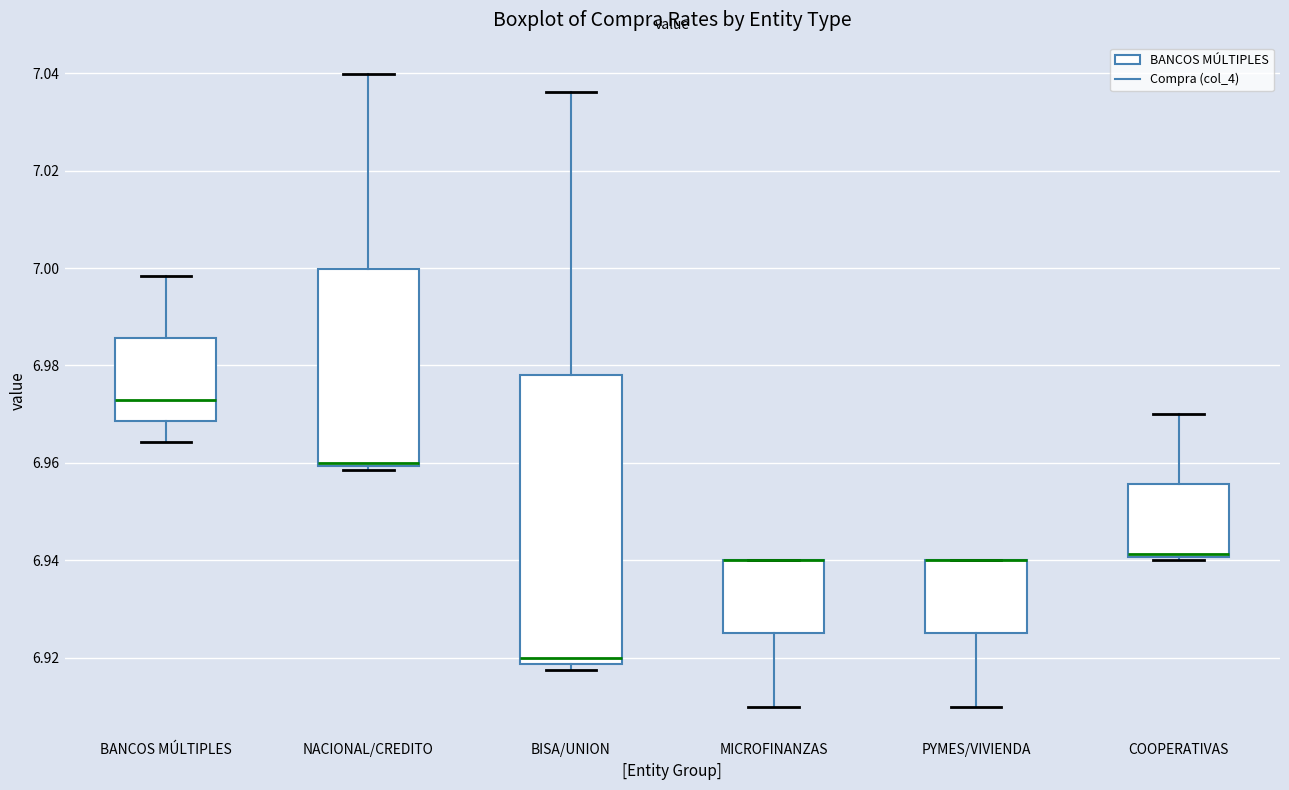

Where is the lower edge of the box for MICROFINANZAS on the y-axis? The values are not printed on the chart, so give them approximately, as read against the axis.

6.926